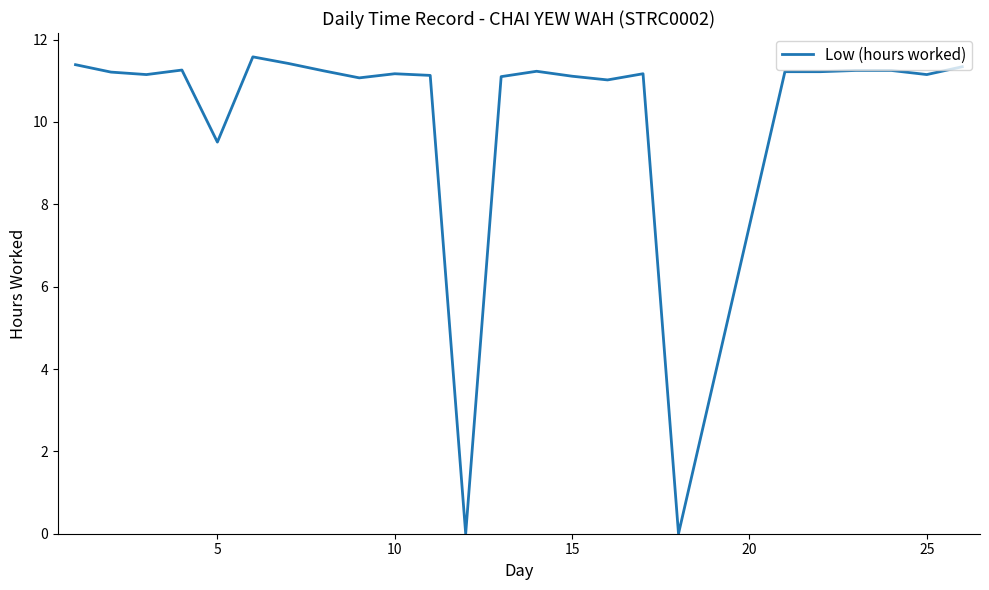

What is the maximum value shown in the chart?

11.6